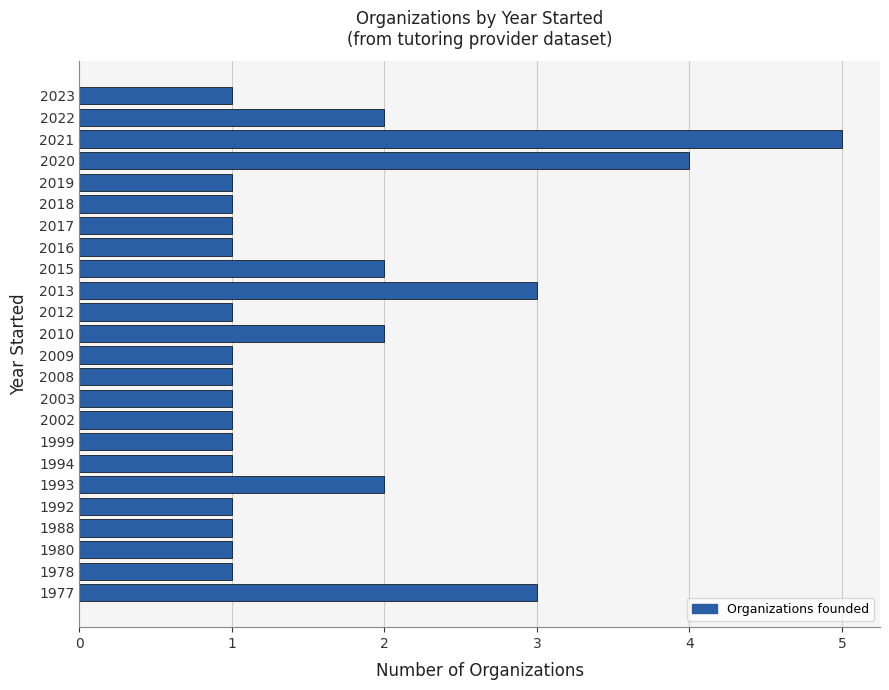

True or false: the data shows 1 at 1994.

True